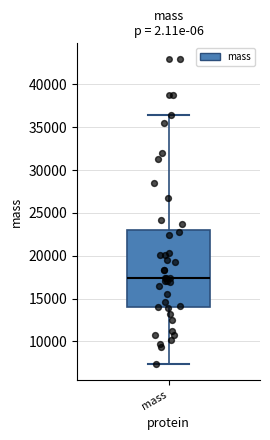

Read this box plot against the y-axis: the position of the median line, the range covered by the box, and the ends of both whiskers. The values are not printed on the chart, so give them approximately, as read against the axis.

median 17500, box 14000 to 23000, whiskers 7500 to 36500